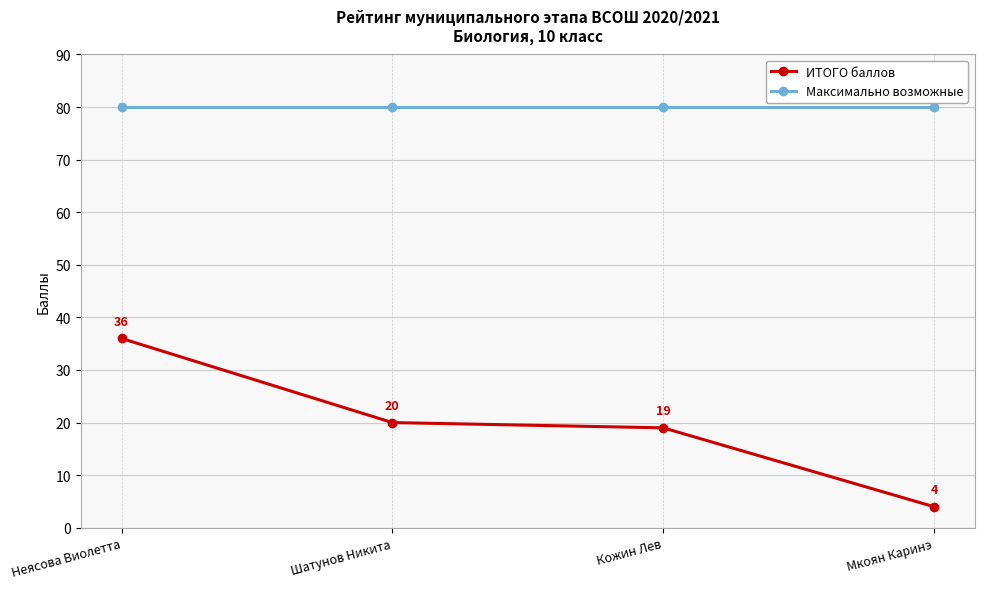

Reading left to right, transcribe all the data shown in this chart.

ИТОГО баллов: Неясова Виолетта=36	Шатунов Никита=20	Кожин Лев=19	Мкоян Каринэ=4
Максимально возможные: Неясова Виолетта=80	Шатунов Никита=80	Кожин Лев=80	Мкоян Каринэ=80